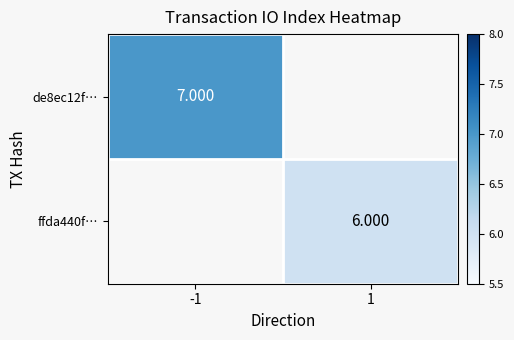

Which category has the lowest value across all series?

1